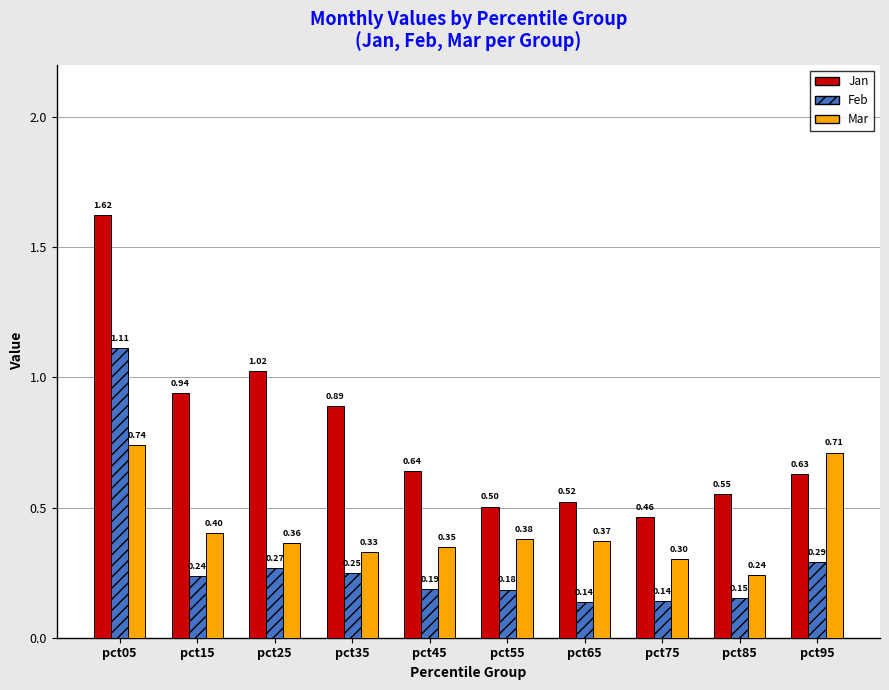

How many series are shown in this chart?

3